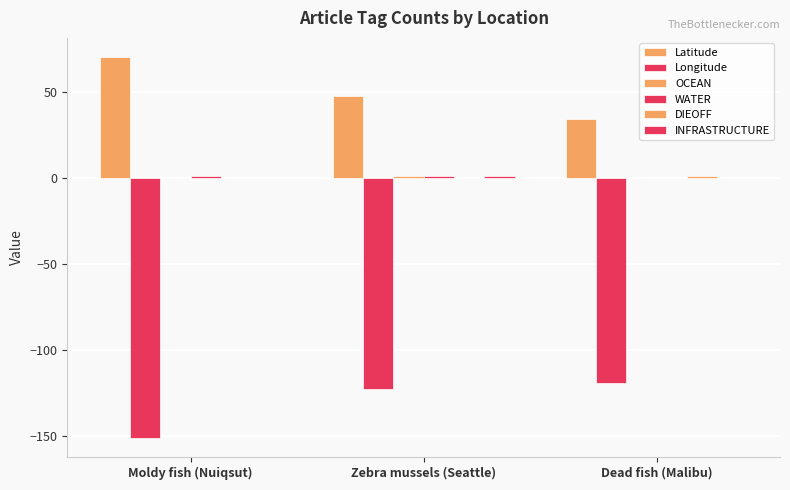

Count the number of data series in this chart.

6